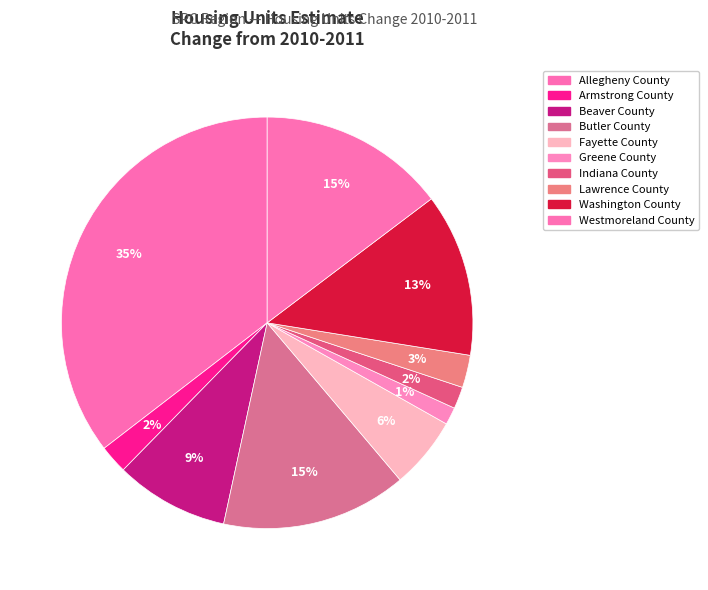

How many slices are in this pie chart?

10